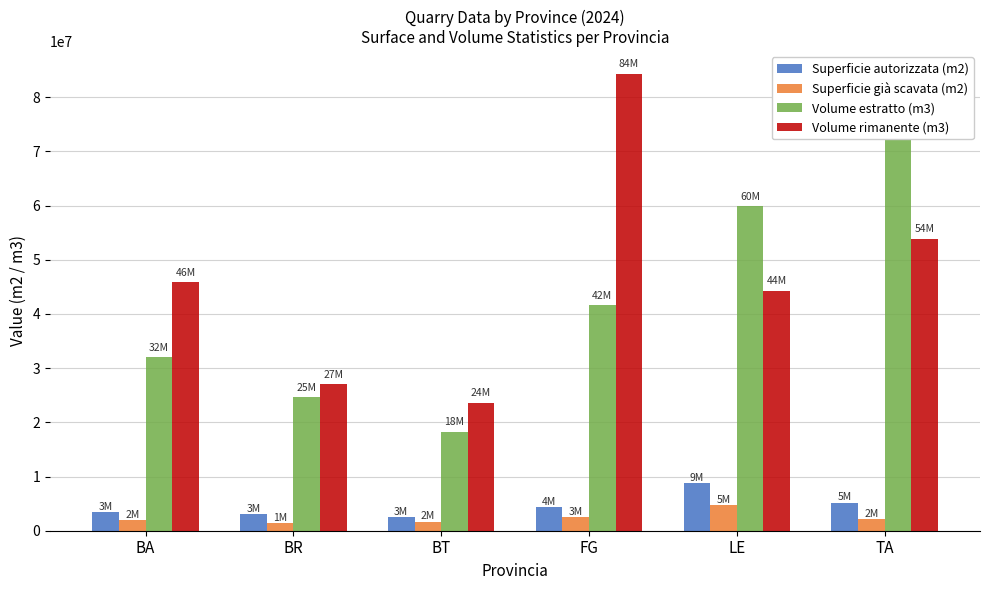

What is the label of the 5th bar from the left?

LE